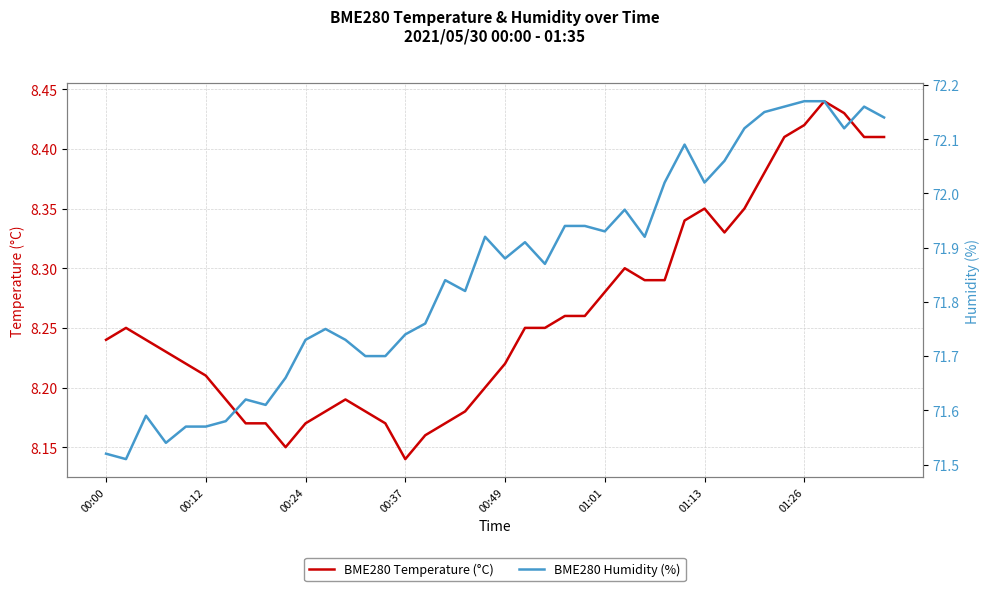

How many distinct data groups are displayed?

2